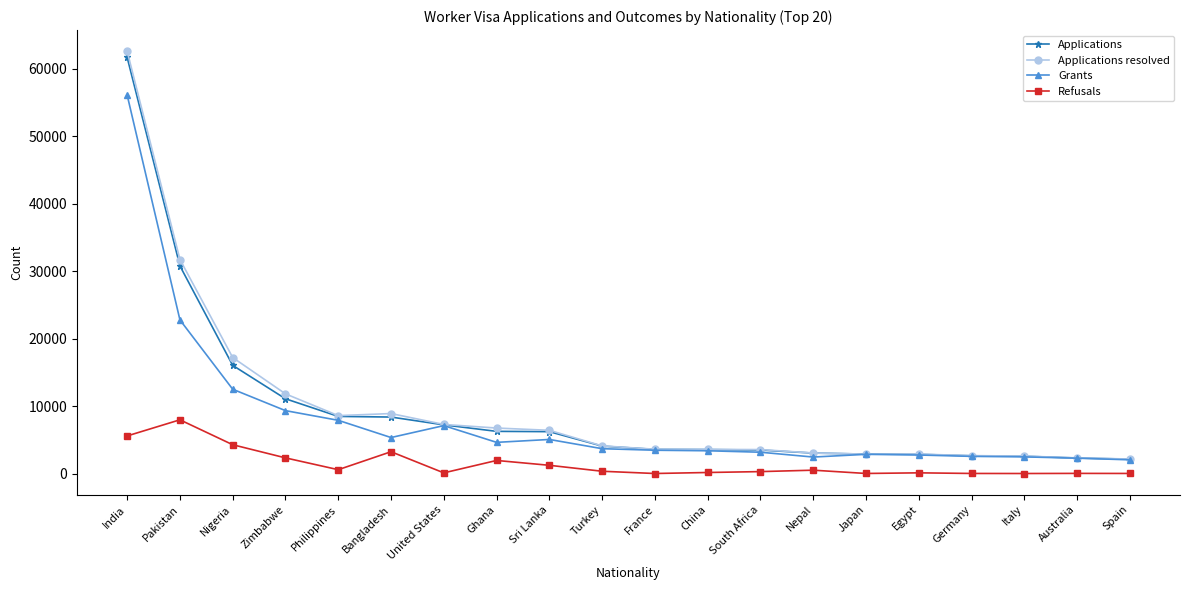

Which series changed the most between Nigeria and Philippines?

Applications resolved